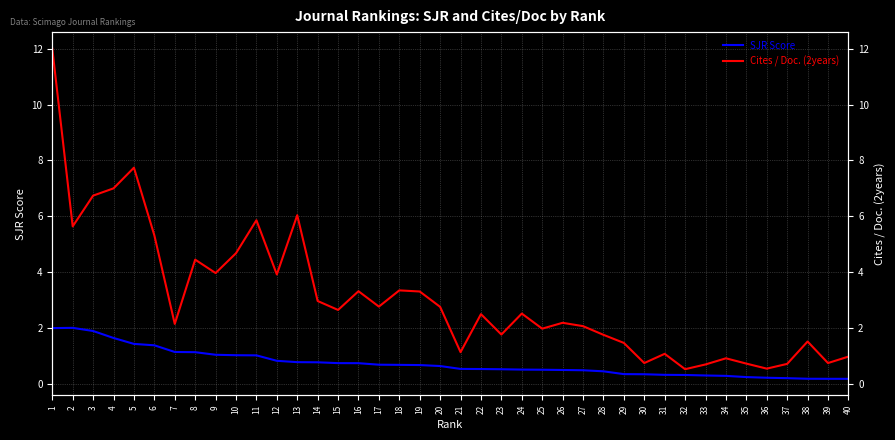

Which series has the largest total across all categories?

Cites / Doc. (2years)